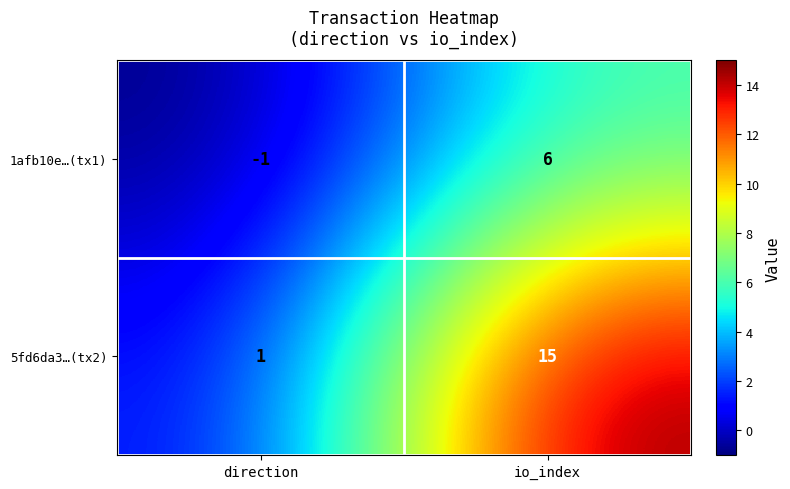

What is the average value of the 5fd6da3…(tx2) series?

8